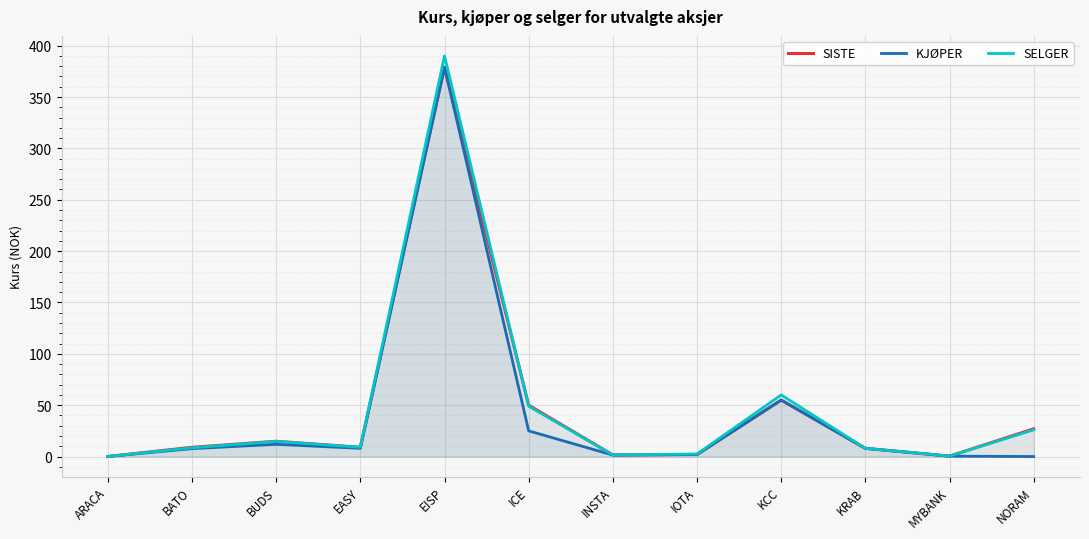

In KJØPER, how many points are lower than both neighbors (excluding endpoints)?

2